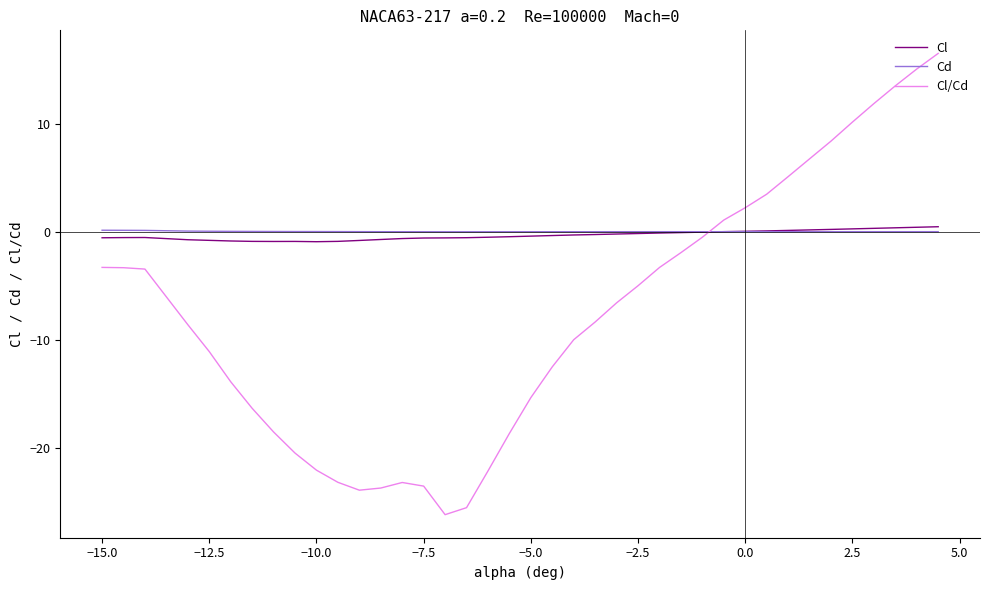

What is the lowest value of the Cl/Cd series?

-26.1